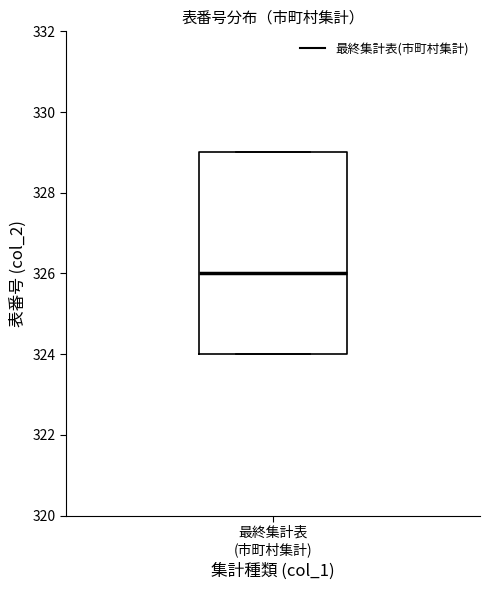

Where is the lower edge of the box for 最終集計表 (市町村集計) on the y-axis? The values are not printed on the chart, so give them approximately, as read against the axis.

324